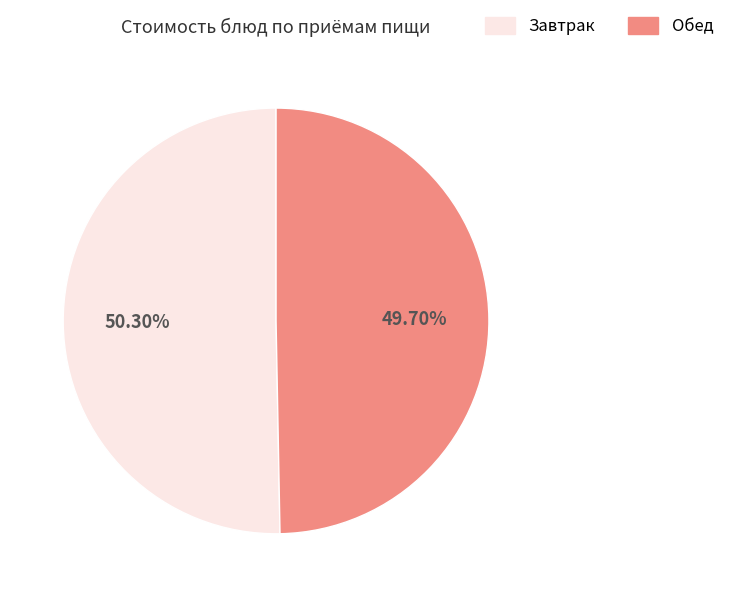

Is there any slice that represents more than half of the pie?

Yes